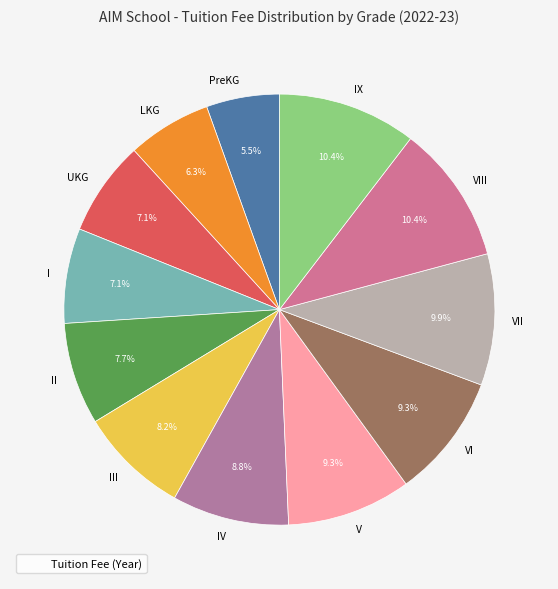

To the nearest percent, what portion does VII represent?

10%